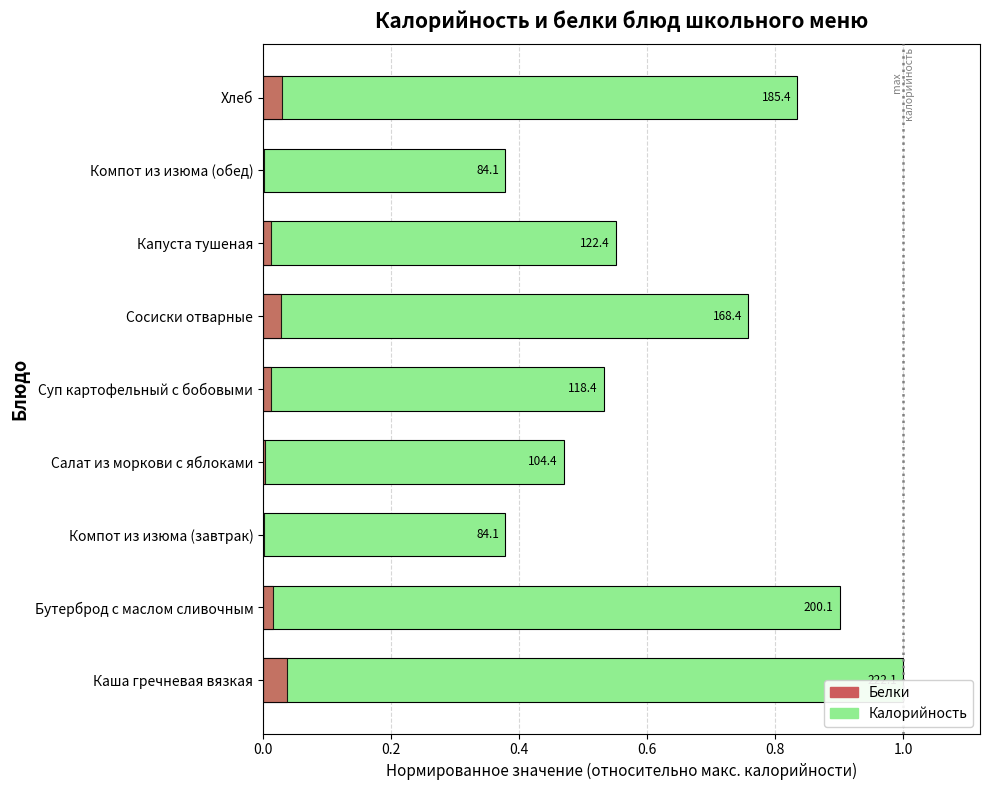

Which series has the widest spread of values?

Калорийность